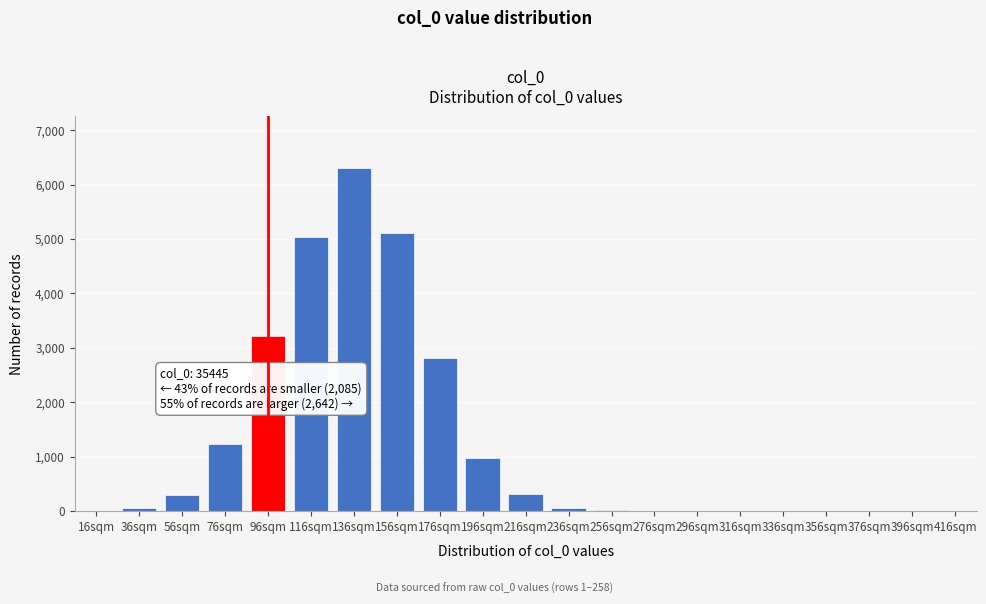

Which label corresponds to the largest value in the chart?

136sqm